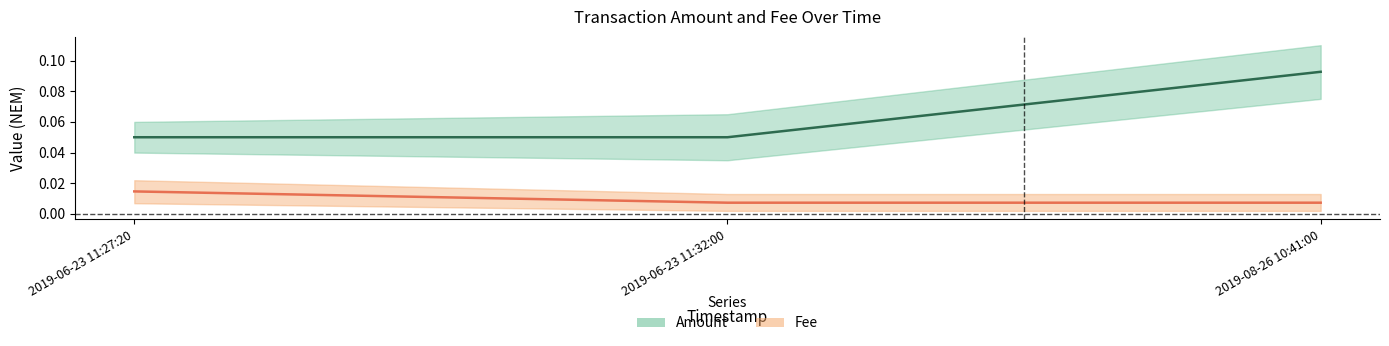

What is the difference between the highest and lowest values at 2019-08-26 10:41:00?

0.1